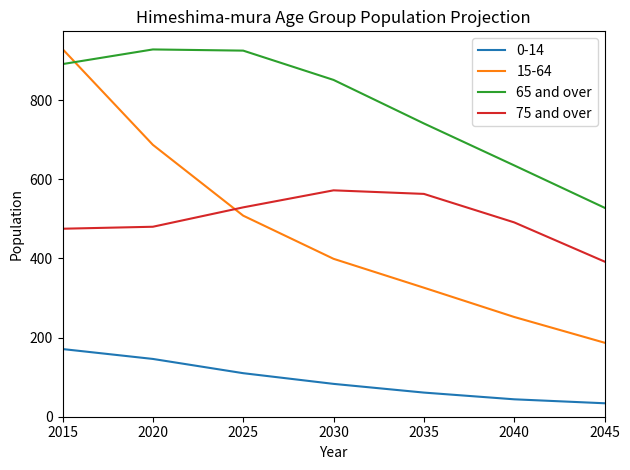

True or false: 75 and over and 65 and over cross at least once.

False